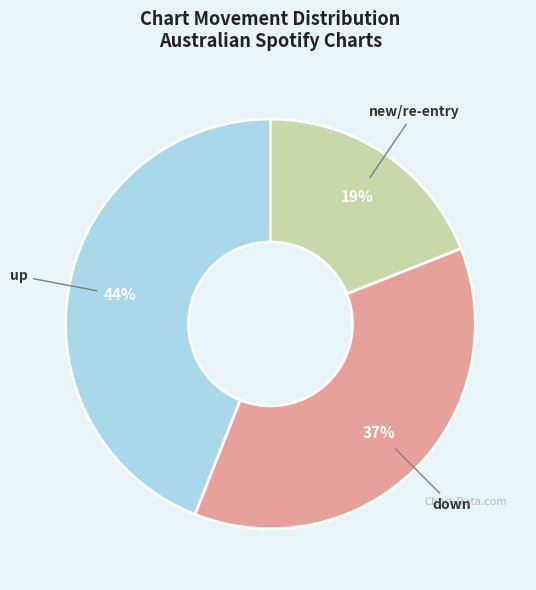

Count the number of slices in the pie.

3